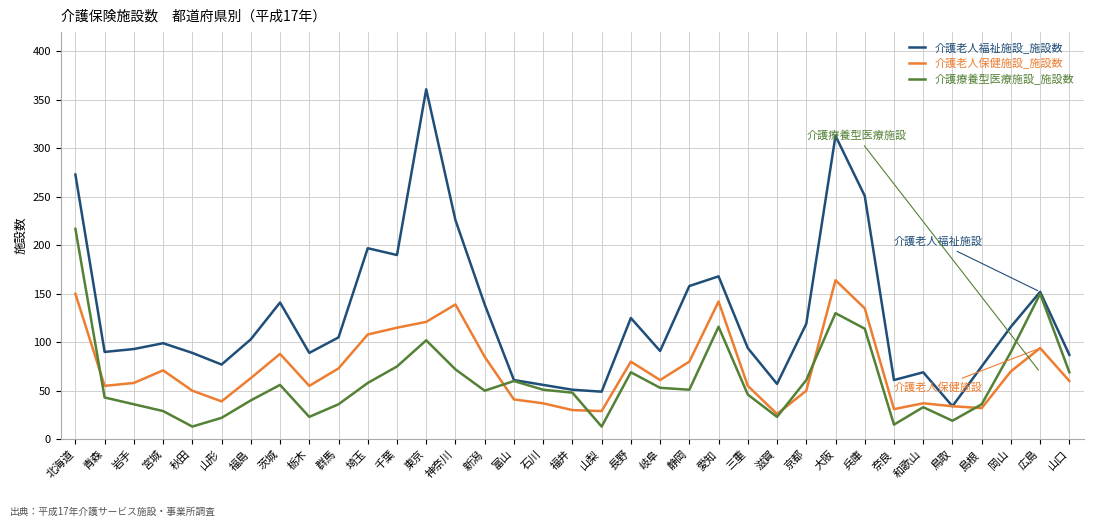

At which label does 介護老人保健施設_施設数 first exceed 61?

北海道